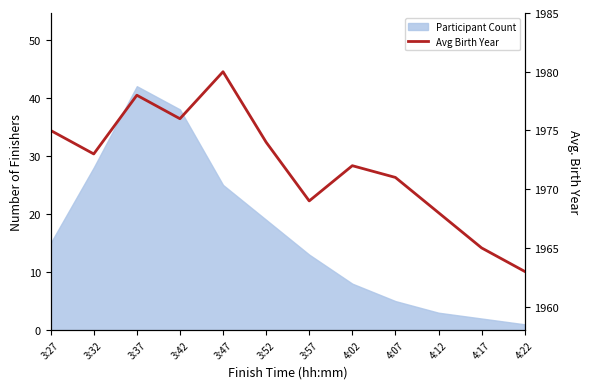

How many interior local valleys (lower than both neighbors) does the data have?

3